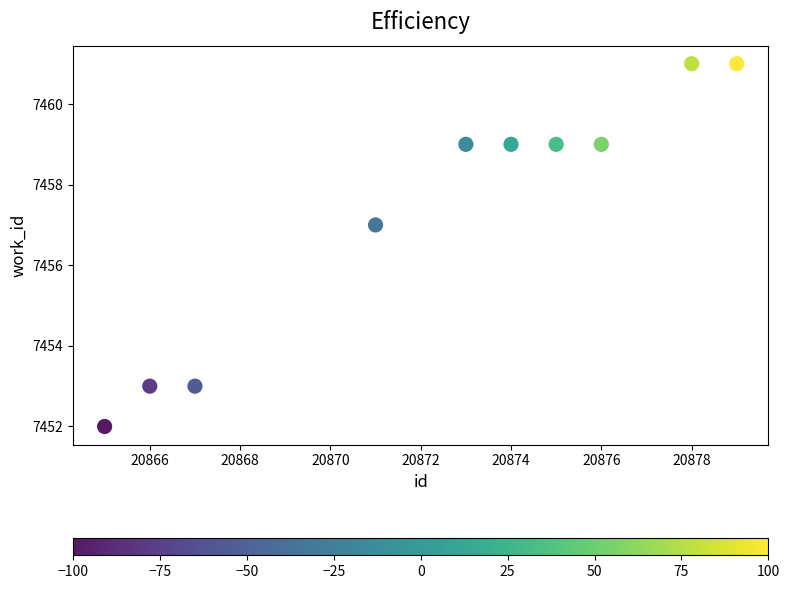

What Y value in the scatter plot is closest to 7456?

7457